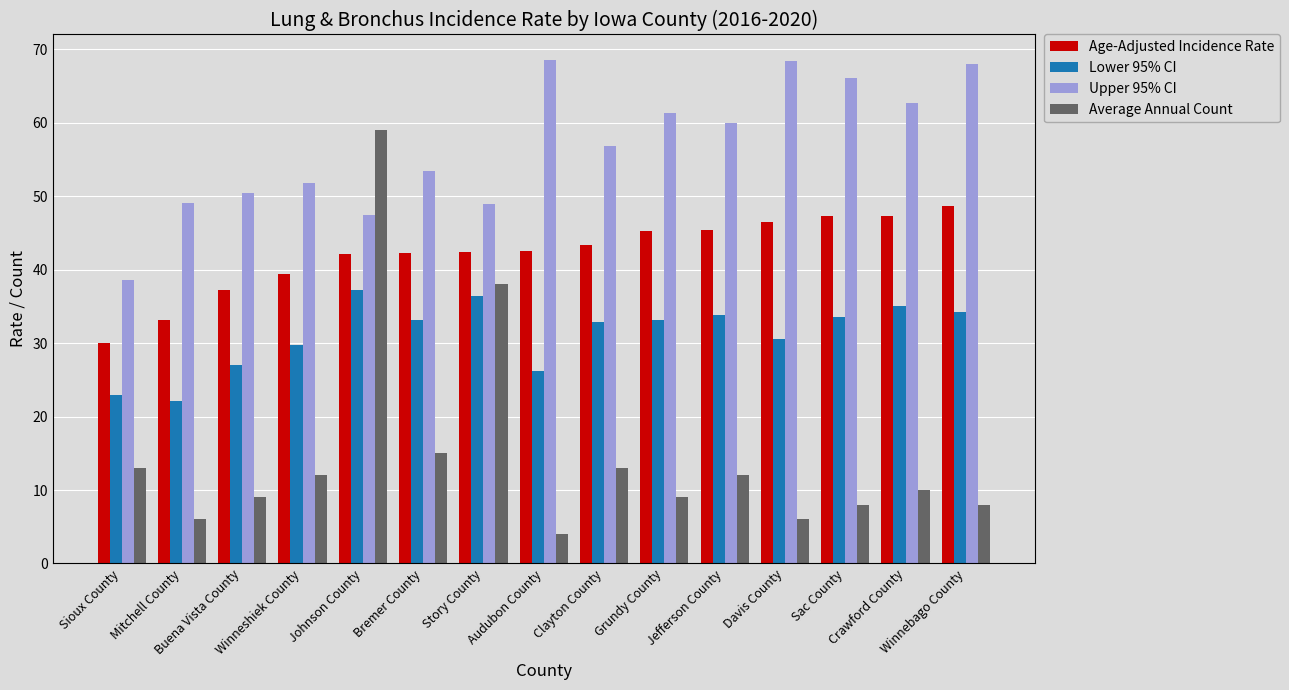

Between Winneshiek County and Jefferson County, which series saw the biggest shift?

Upper 95% CI